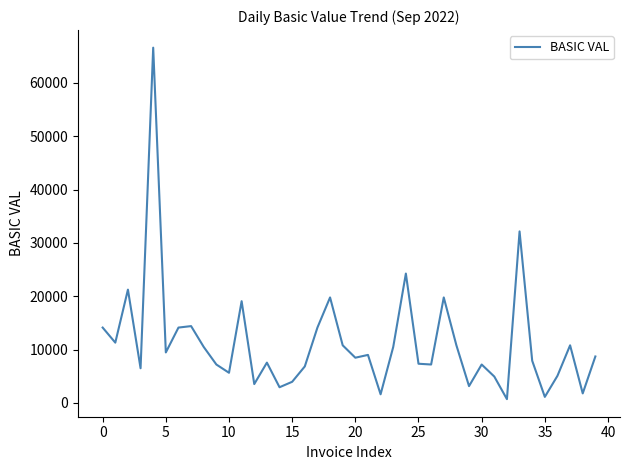

What is the maximum value shown in the chart?

66605.0